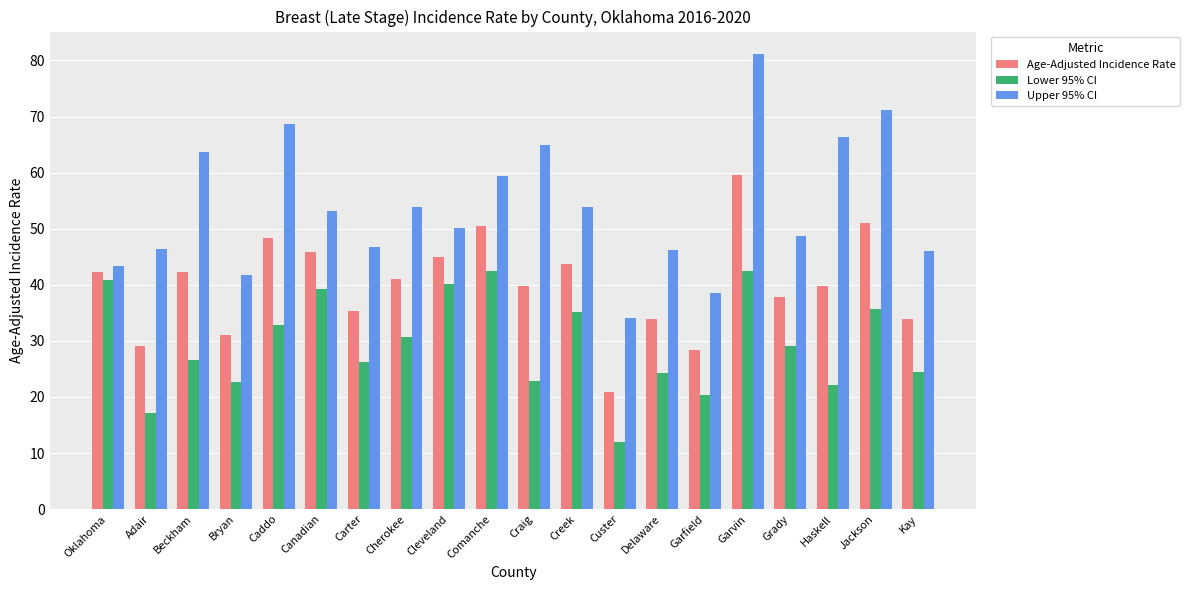

How many values in the Lower 95% CI series are below 29?

10